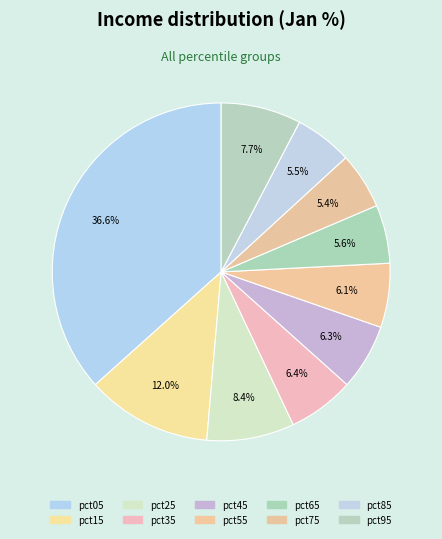

Is the sum of pct95 and pct35 greater than half?

No